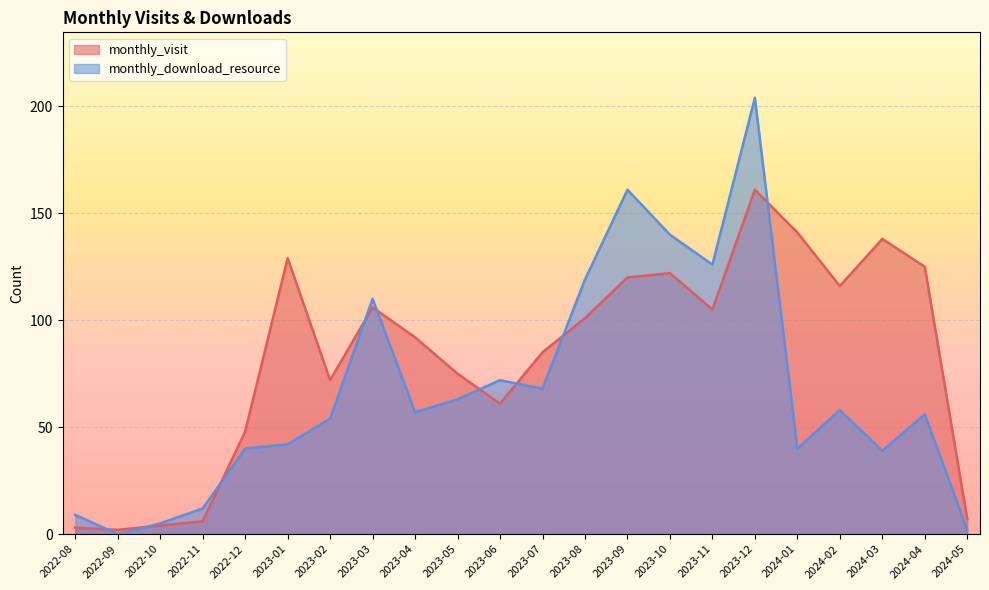

Where is the first local maximum for monthly_download_resource?

2023-03